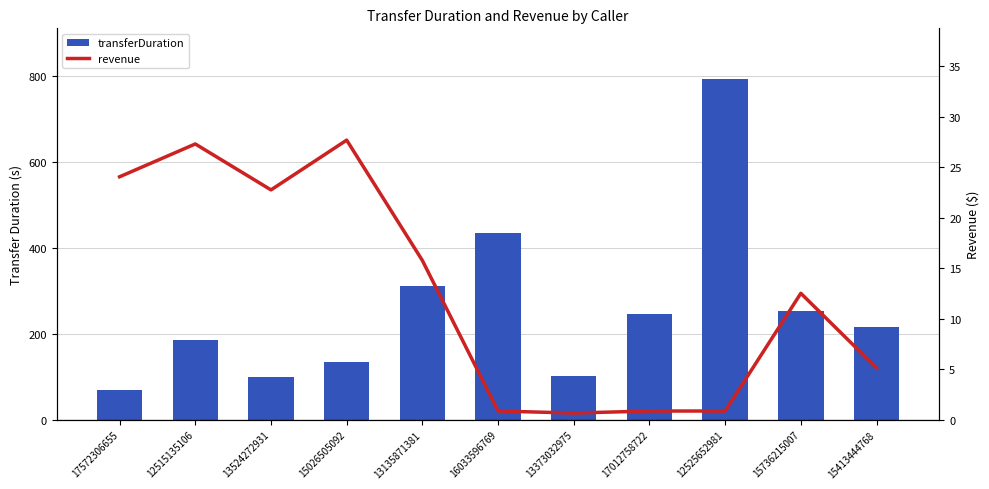

Where is transferDuration nearest to the value 430?

16033596769